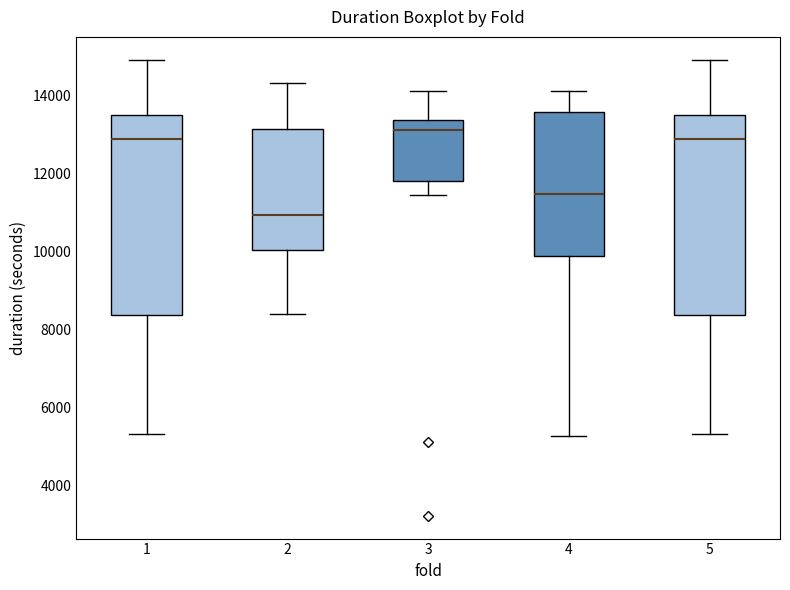

Reading left to right, read every box against the y-axis: the position of its median line, the range the box covers, and the ends of its whiskers. The values are not printed on the chart, so give them approximately, as read against the axis.

1: median 12800, box 8400 to 13400, whiskers 5400 to 15000
2: median 11000, box 10000 to 13200, whiskers 8400 to 14400
3: median 13000, box 11800 to 13400, whiskers 11400 to 14000
4: median 11400, box 9800 to 13600, whiskers 5200 to 14200
5: median 12800, box 8400 to 13400, whiskers 5400 to 15000